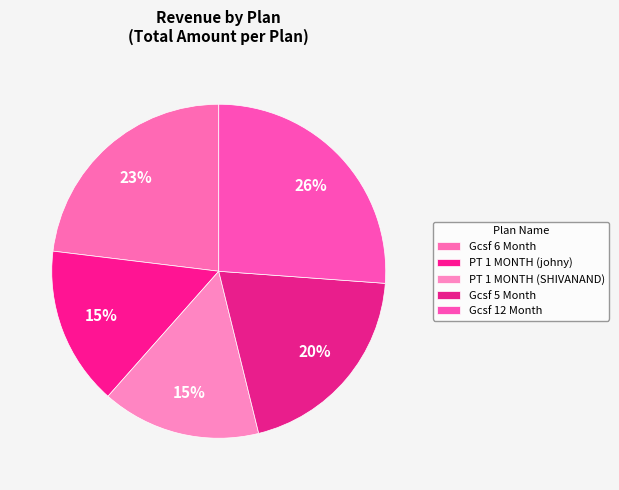

How many segments does this pie chart have?

5